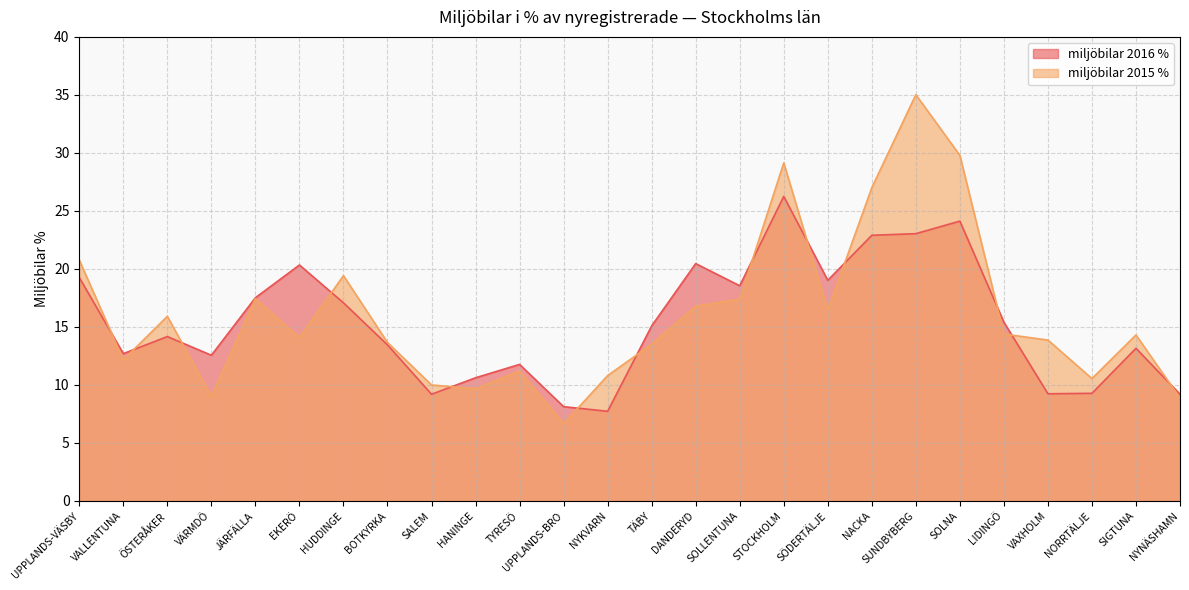

Reading left to right, what are all the values shown in this chart?

miljöbilar 2016 %: UPPLANDS-VÄSBY=19.3	VALLENTUNA=12.7	ÖSTERÅKER=14.2	VÄRMDÖ=12.6	JÄRFÄLLA=17.5	EKERÖ=20.3	HUDDINGE=17.1	BOTKYRKA=13.4	SALEM=9.2	HANINGE=10.6	TYRESÖ=11.8	UPPLANDS-BRO=8.1	NYKVARN=7.7	TÄBY=15.1	DANDERYD=20.5	SOLLENTUNA=18.6	STOCKHOLM=26.2	SÖDERTÄLJE=19.0	NACKA=22.9	SUNDBYBERG=23.0	SOLNA=24.1	LIDINGÖ=15.4	VAXHOLM=9.2	NORRTÄLJE=9.3	SIGTUNA=13.2	NYNÄSHAMN=9.2
miljöbilar 2015 %: UPPLANDS-VÄSBY=20.8	VALLENTUNA=12.2	ÖSTERÅKER=15.9	VÄRMDÖ=9.0	JÄRFÄLLA=17.4	EKERÖ=14.1	HUDDINGE=19.4	BOTKYRKA=13.7	SALEM=10.0	HANINGE=9.7	TYRESÖ=11.2	UPPLANDS-BRO=6.7	NYKVARN=10.8	TÄBY=13.5	DANDERYD=16.8	SOLLENTUNA=17.4	STOCKHOLM=29.1	SÖDERTÄLJE=16.4	NACKA=27.0	SUNDBYBERG=35.0	SOLNA=29.8	LIDINGÖ=14.4	VAXHOLM=13.9	NORRTÄLJE=10.6	SIGTUNA=14.3	NYNÄSHAMN=8.9